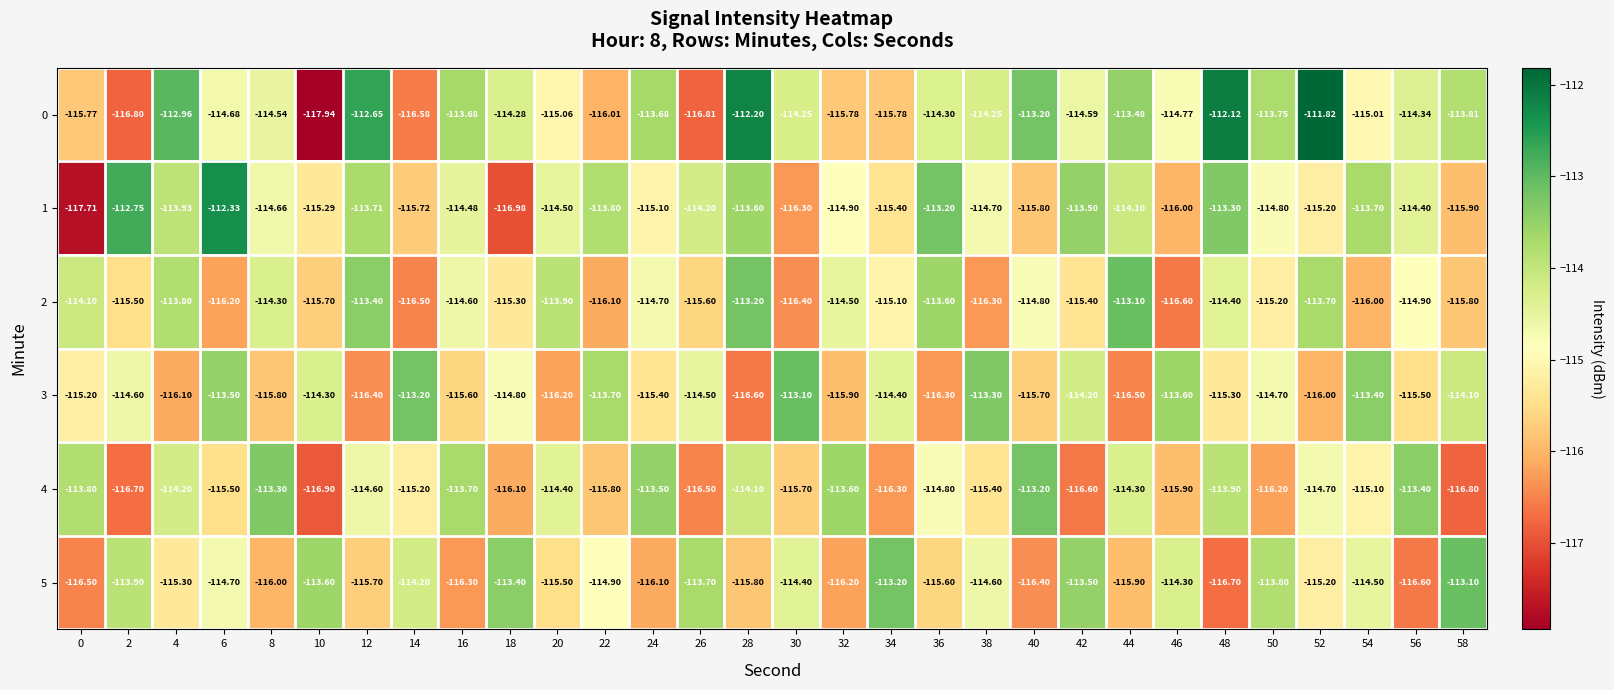

How many data points in 3 are above -114?

7